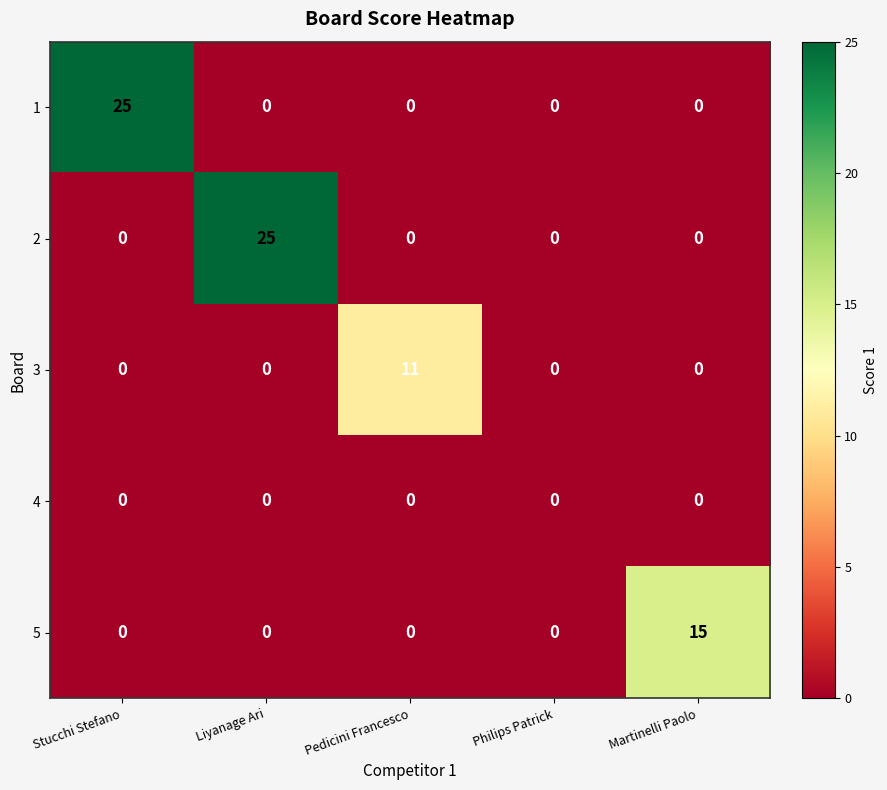

What is the total value across all series at Martinelli Paolo?

15